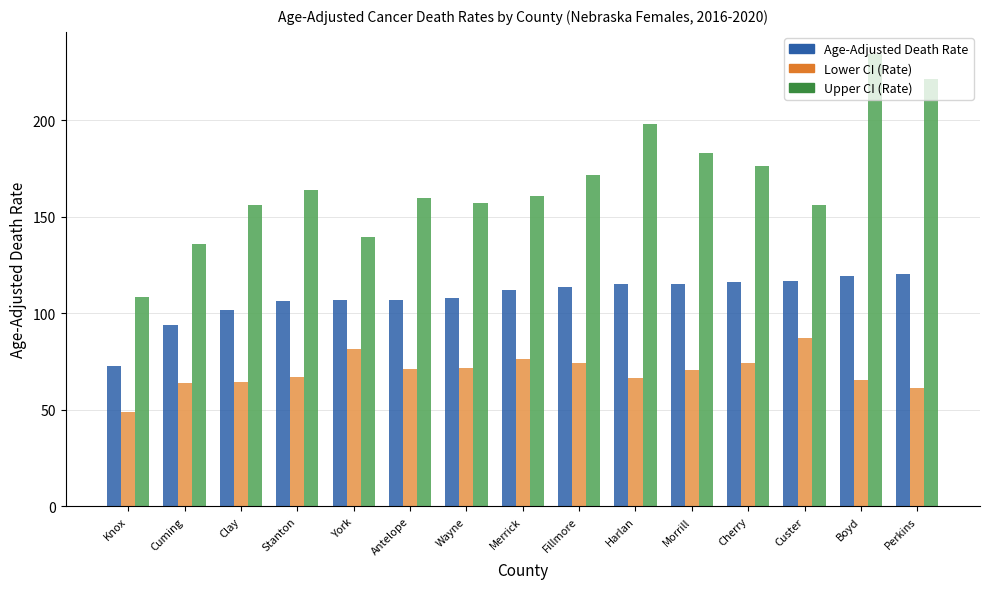

What is the value of the Upper CI (Rate) bar at the 4th from the left?

164.0